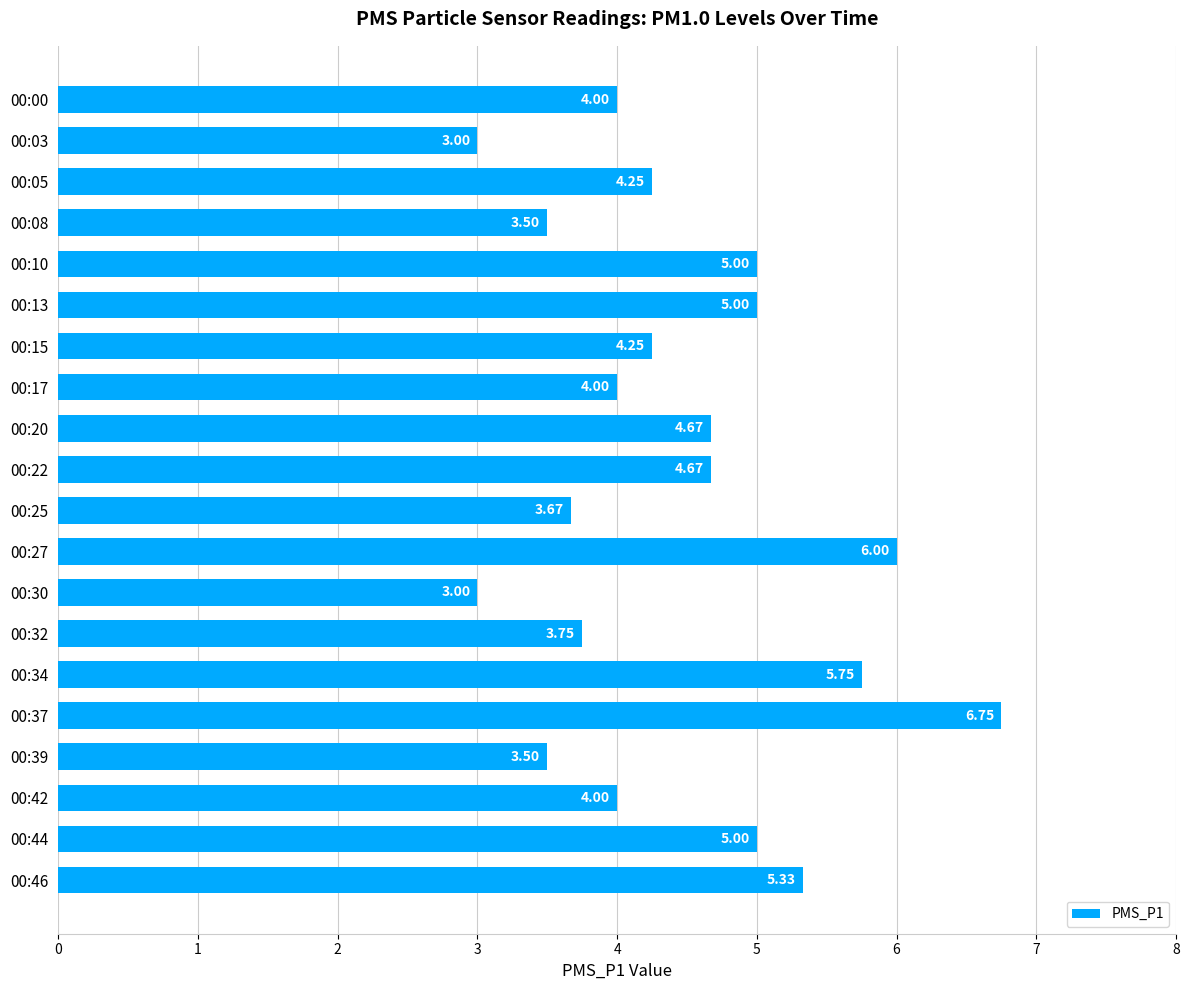

Approximately how many times larger is the value at 00:15 compared to 00:03?

1.4